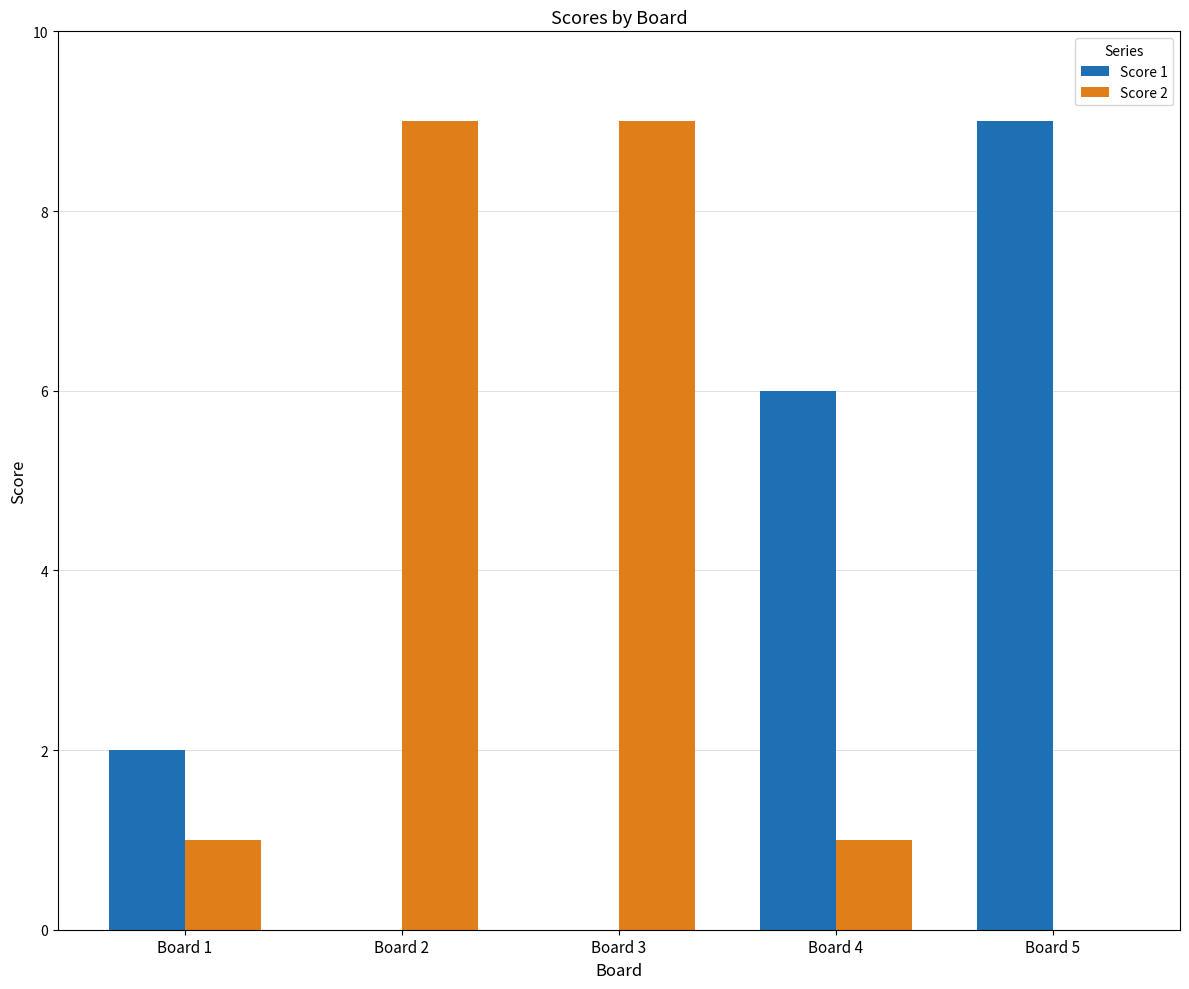

True or false: Score 2 has a value of 1 at Board 1.

True